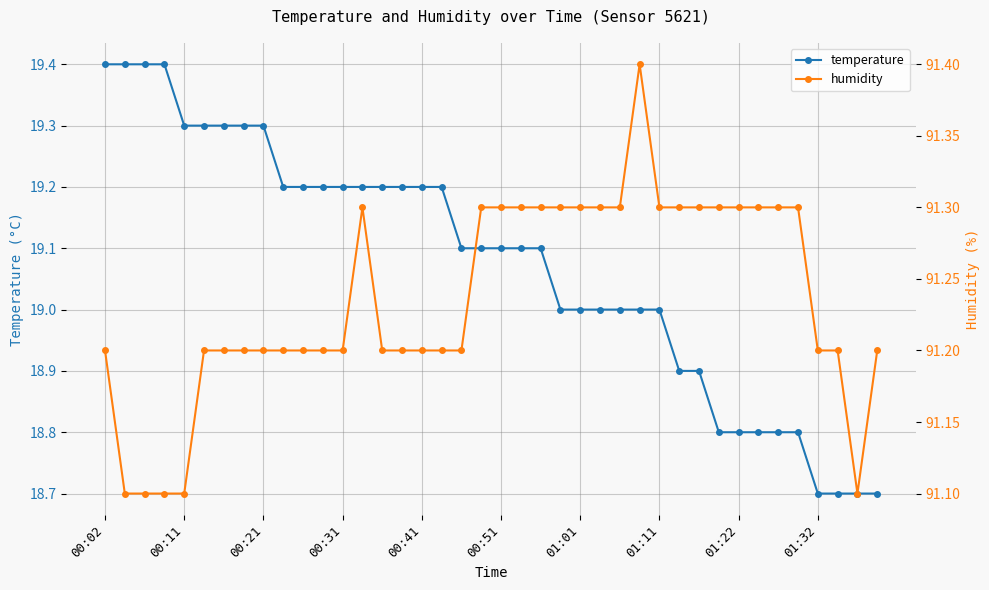

What is the minimum value for temperature?

18.7